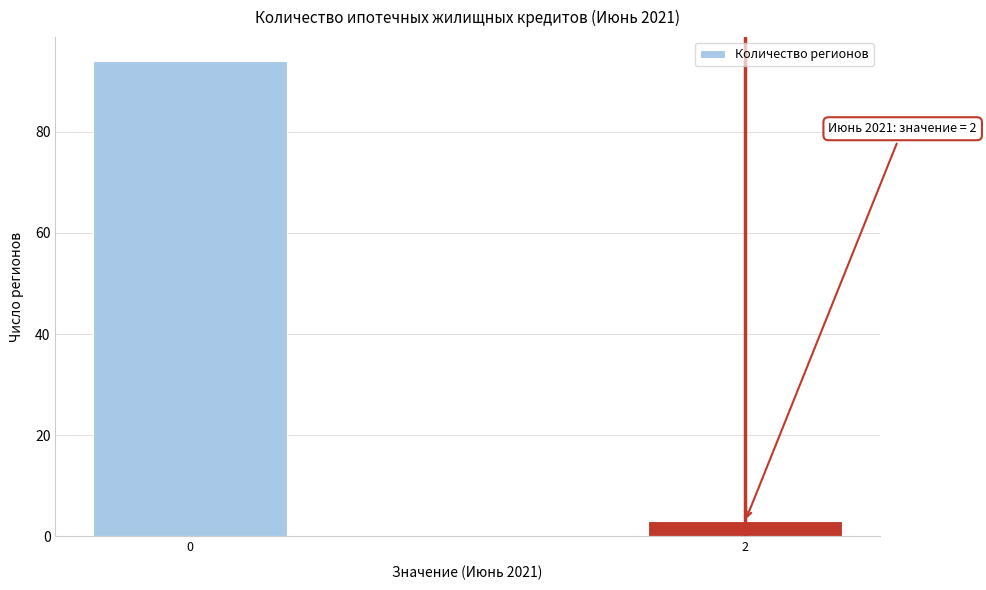

Reading right to left, extract all data points from this chart.

3	94